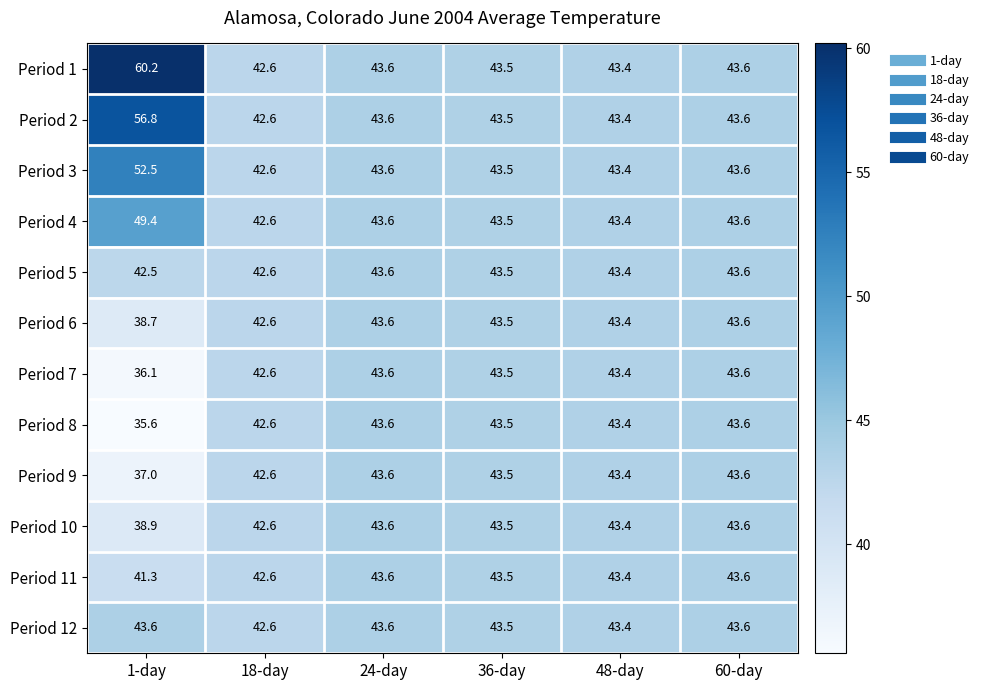

Which series has the widest spread of values?

Period 1